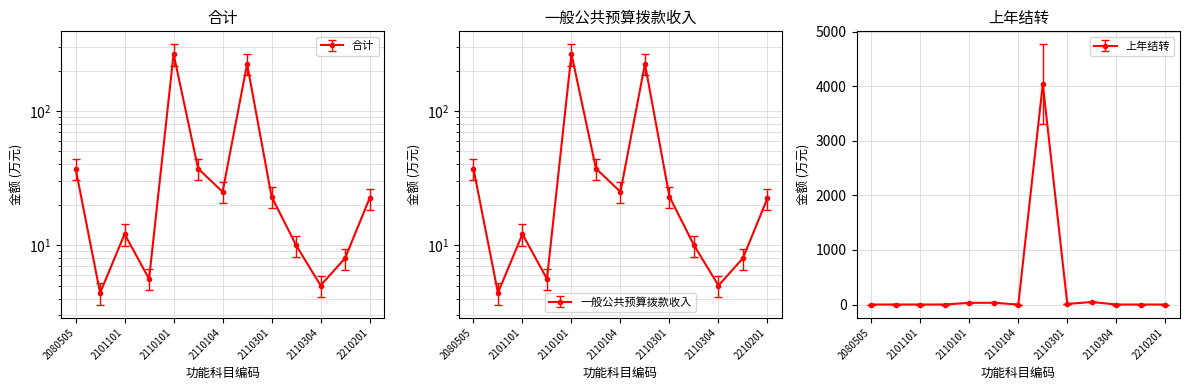

Which label corresponds to the largest value in the chart?

2110199